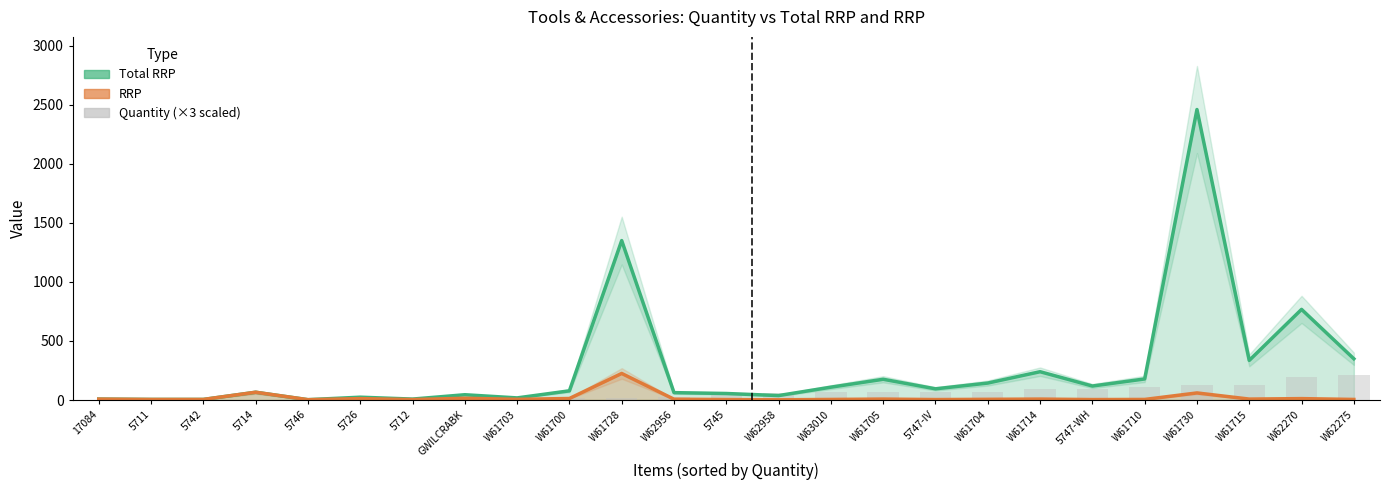

Reading left to right, transcribe all the data shown in this chart.

Total RRP: 17084=8.0	5711=5.0	5742=5.0	5714=66.0	5746=3.0	5726=24.0	5712=8.0	GWILCRABK=44.8	W61703=18.0	W61700=77.9	W61728=1349.9	W62956=62.5	5745=55.3	W62958=37.8	W63010=108.9	W61705=175.8	5747-IV=94.8	W61704=143.8	W61714=239.7	5747-WH=118.5	W61710=178.6	W61730=2459.6	W61715=335.6	W62270=767.4	W62275=349.3
RRP: 17084=8.0	5711=5.0	5742=5.0	5714=66.0	5746=3.0	5726=12.0	5712=4.0	GWILCRABK=14.9	W61703=6.0	W61700=13.0	W61728=225.0	W62956=7.0	5745=4.0	W62958=2.0	W63010=5.0	W61705=8.0	5747-IV=4.0	W61704=6.0	W61714=8.0	5747-WH=4.0	W61710=5.0	W61730=60.0	W61715=8.0	W62270=12.0	W62275=5.0
Quantity (×3 scaled): 17084=3.0	5711=3.0	5742=3.0	5714=3.0	5746=3.0	5726=6.0	5712=6.0	GWILCRABK=9.0	W61703=9.0	W61700=18.0	W61728=18.0	W62956=27.0	5745=42.0	W62958=57.0	W63010=66.0	W61705=66.0	5747-IV=72.0	W61704=72.0	W61714=90.0	5747-WH=90.0	W61710=108.0	W61730=123.0	W61715=126.0	W62270=192.0	W62275=210.0